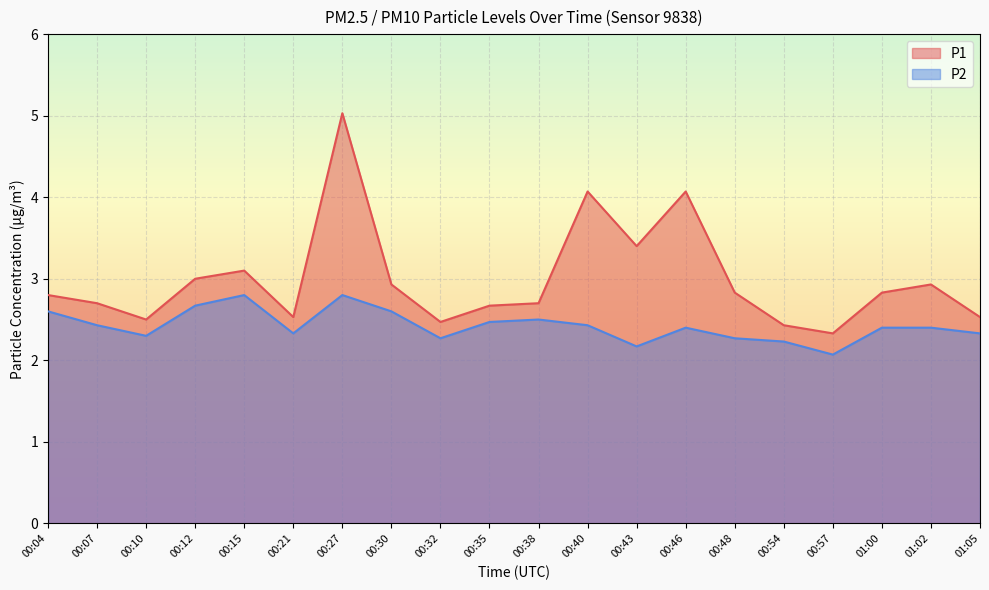

What is the label of the 3rd point from the right?

01:00